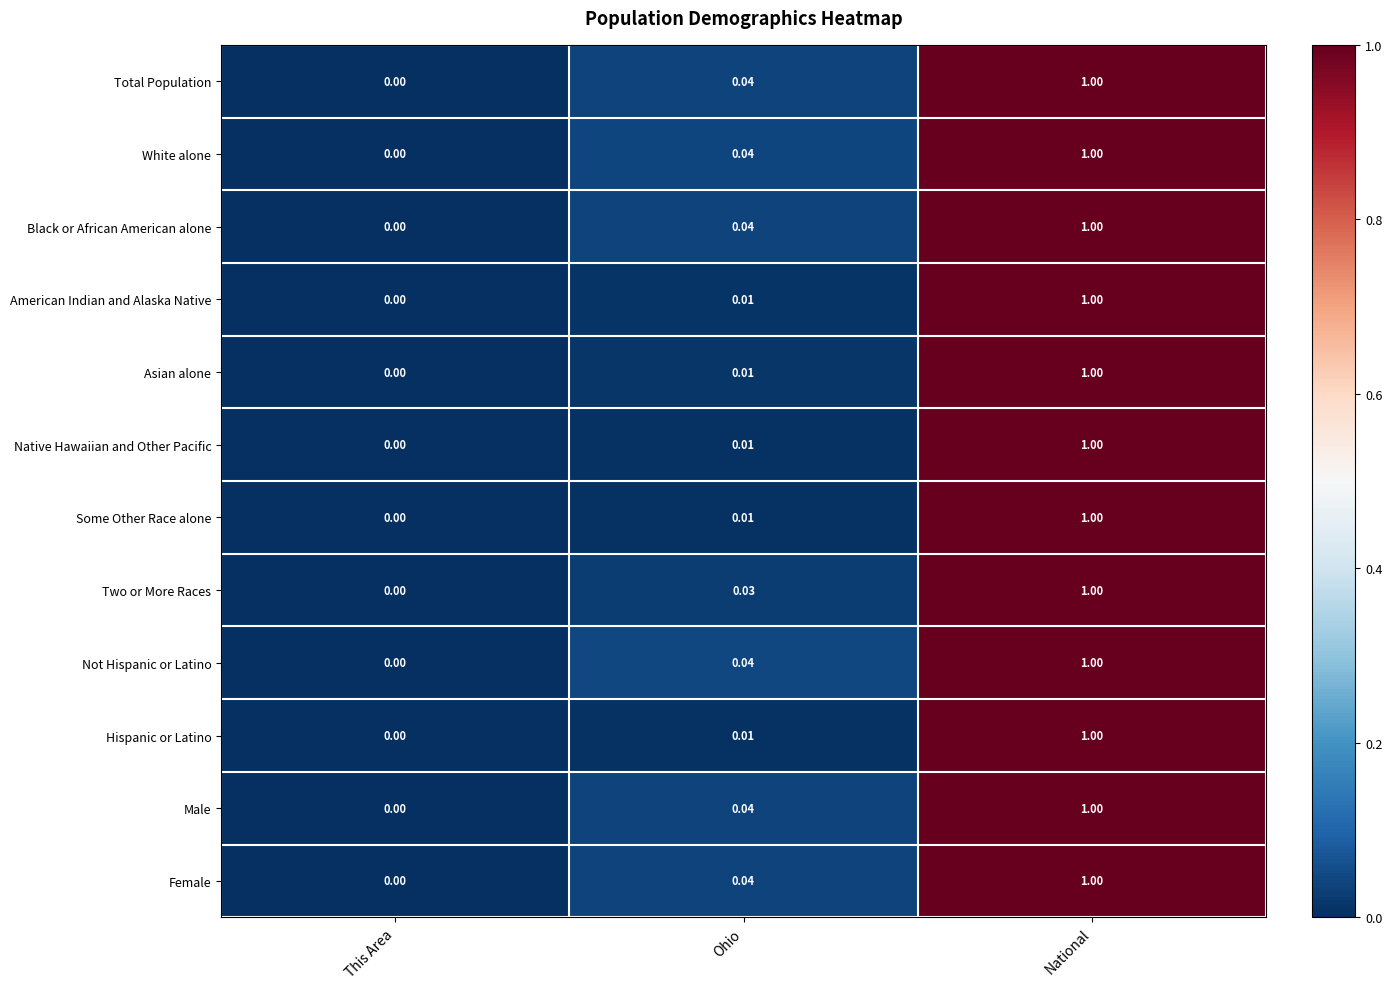

Is the value of Female at This Area greater than the value of Asian alone at National?

No